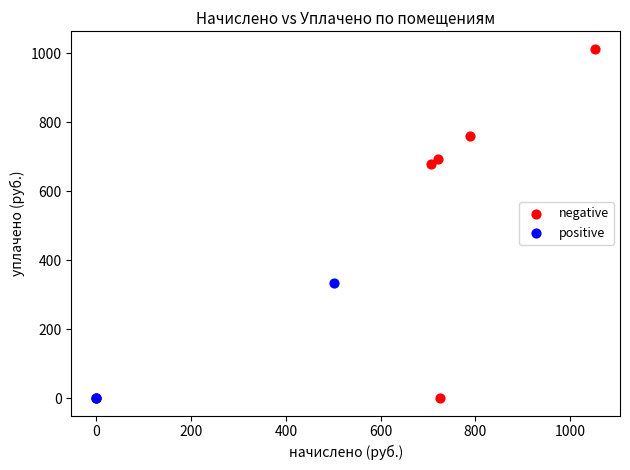

Which series has the largest Y range (max minus min)?

negative